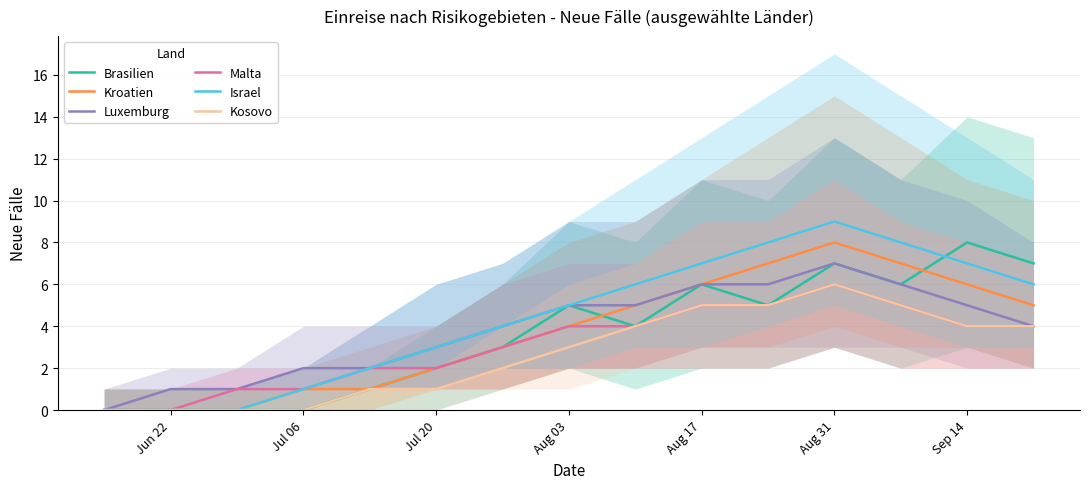

Which category has the highest value in the Israel series?

Aug 31